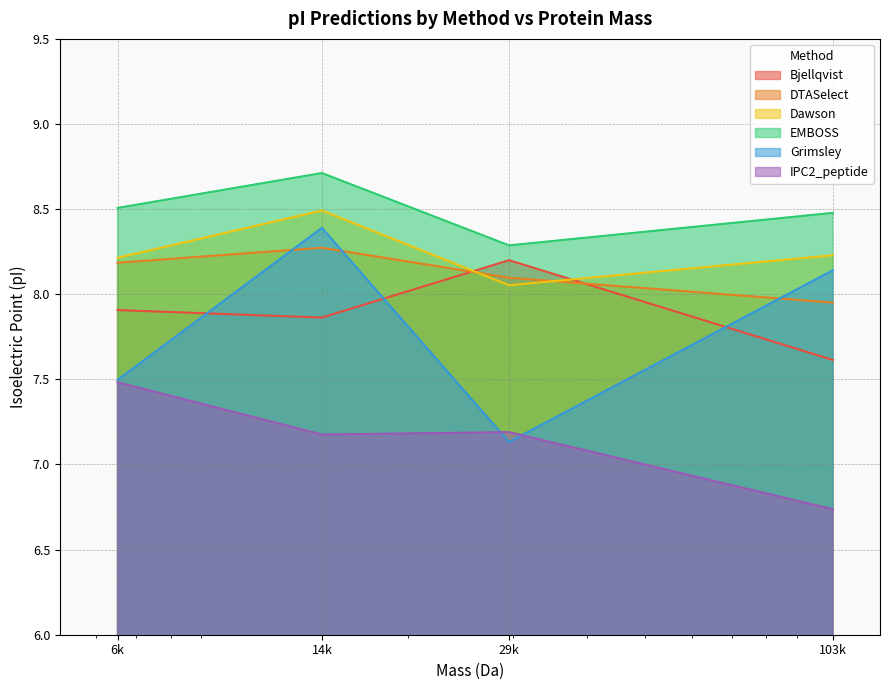

Which series has the largest range (max minus min)?

Grimsley